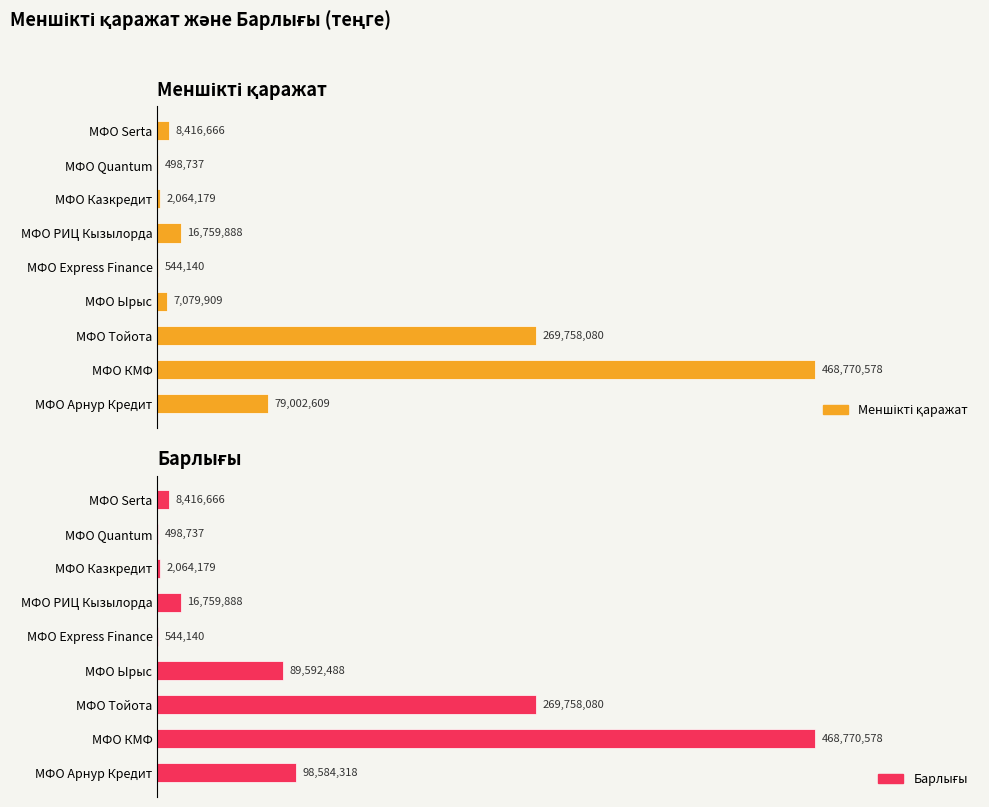

List the series in order of their peak value, highest first.

Меншікті қаражат, Барлығы